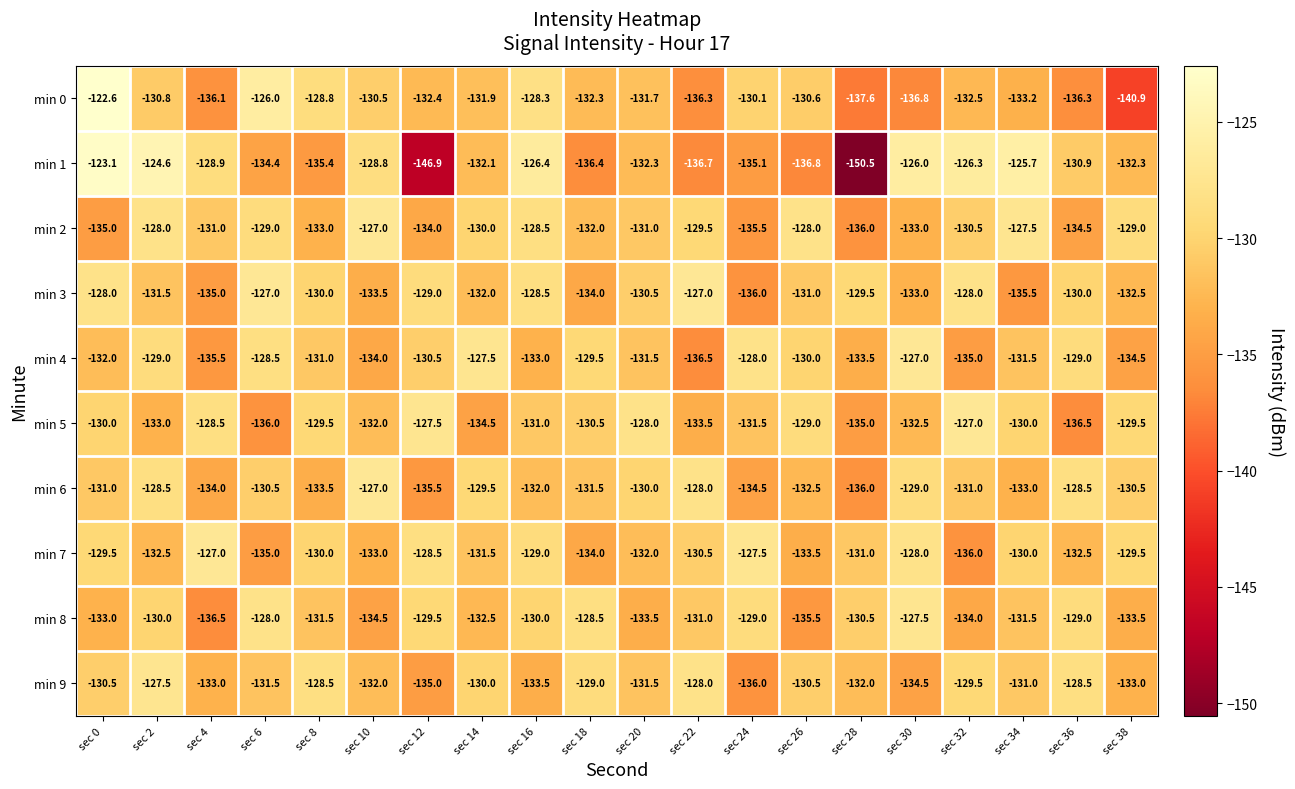

What is the difference between the maximum and second lowest values in the min 8 series?

8.0